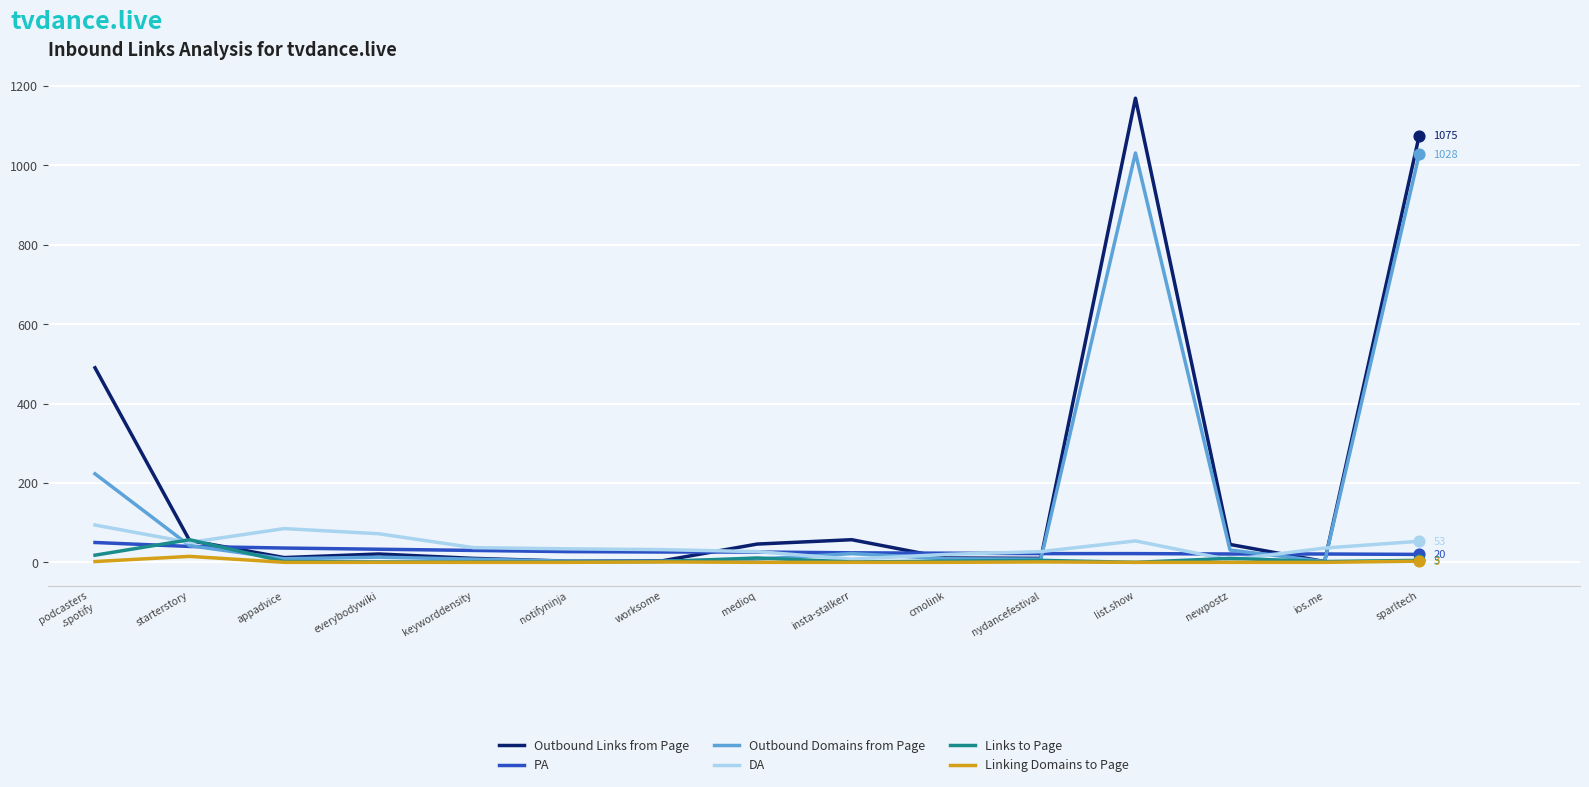

Between everybodywiki and list.show, which series saw the biggest shift?

Outbound Links from Page